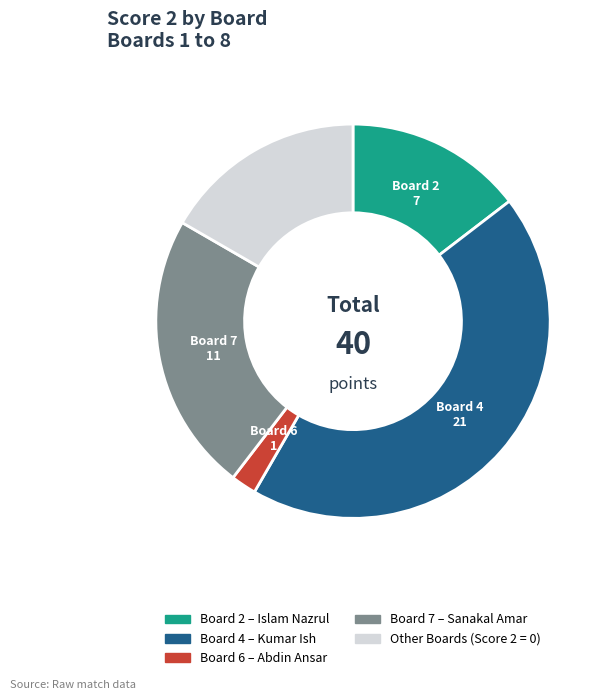

How many segments does this pie chart have?

5